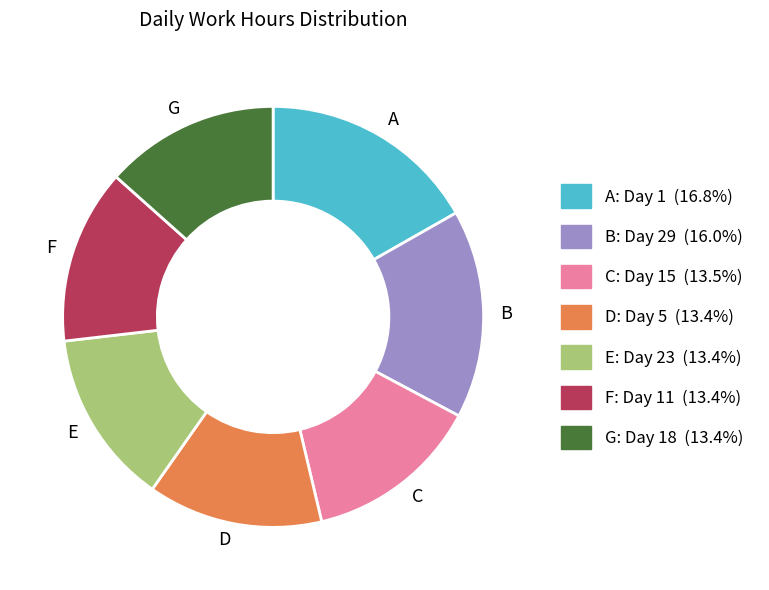

Is the sum of D and B greater than half?

No